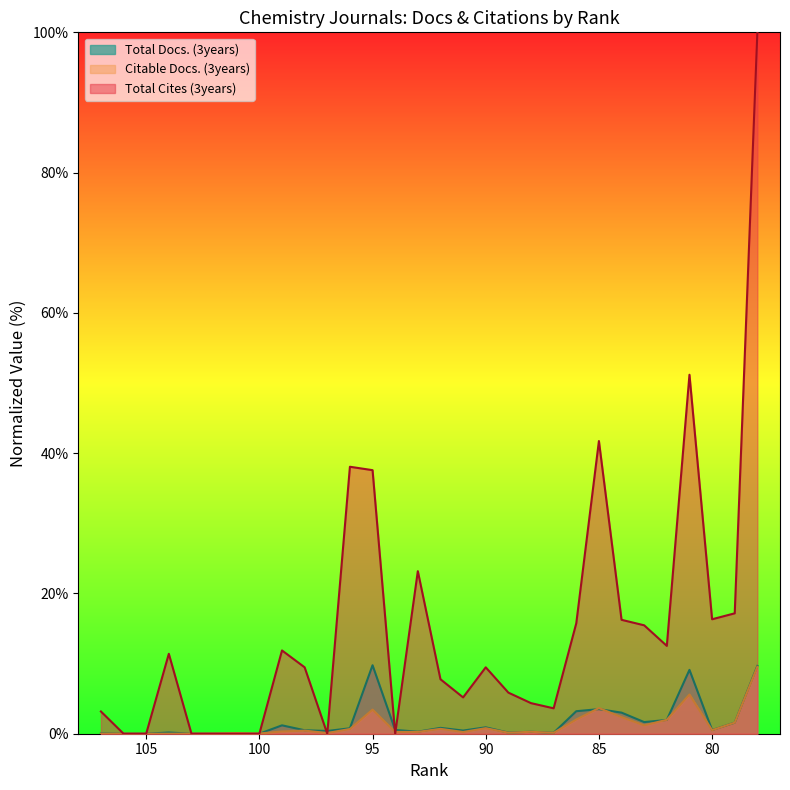

Which series has the largest range (max minus min)?

Total Cites (3years)